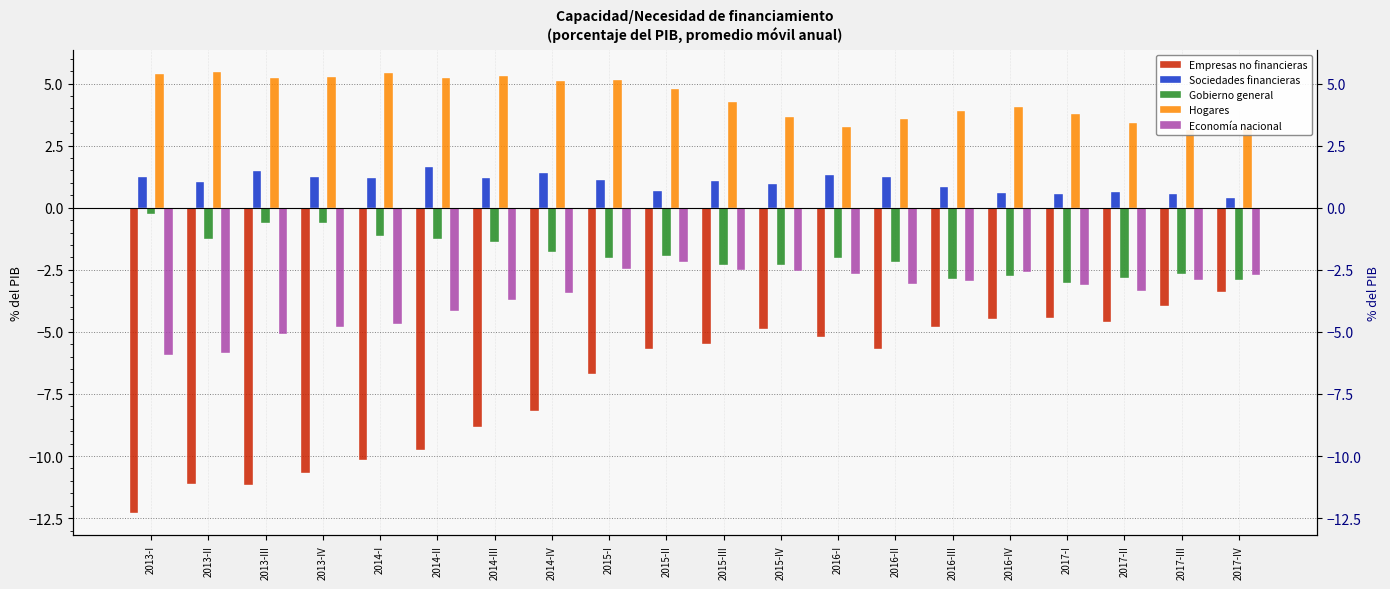

What is the sum of all Hogares values?

88.5